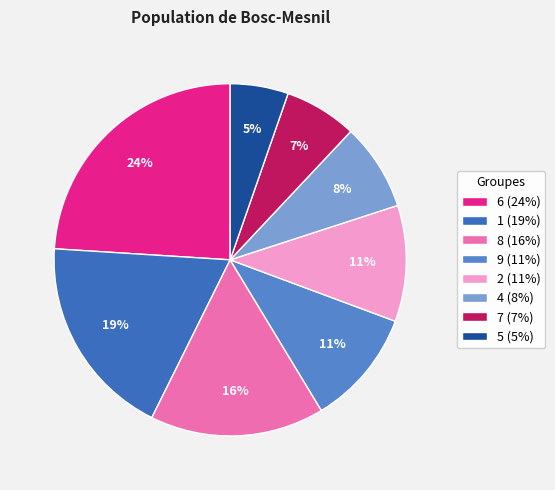

Count the number of slices in the pie.

8